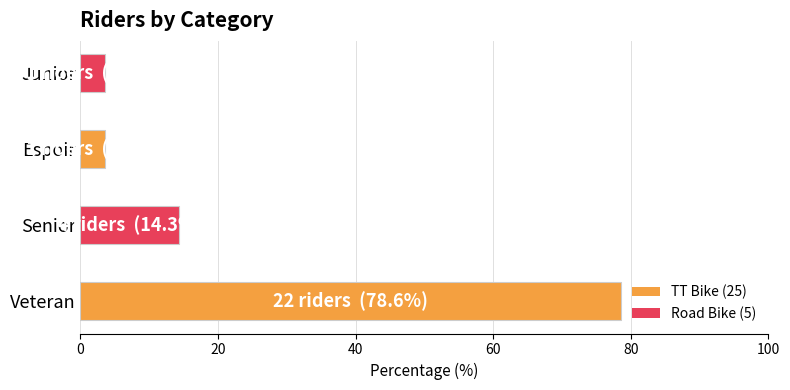

What is the difference between the maximum and minimum values?

75.0